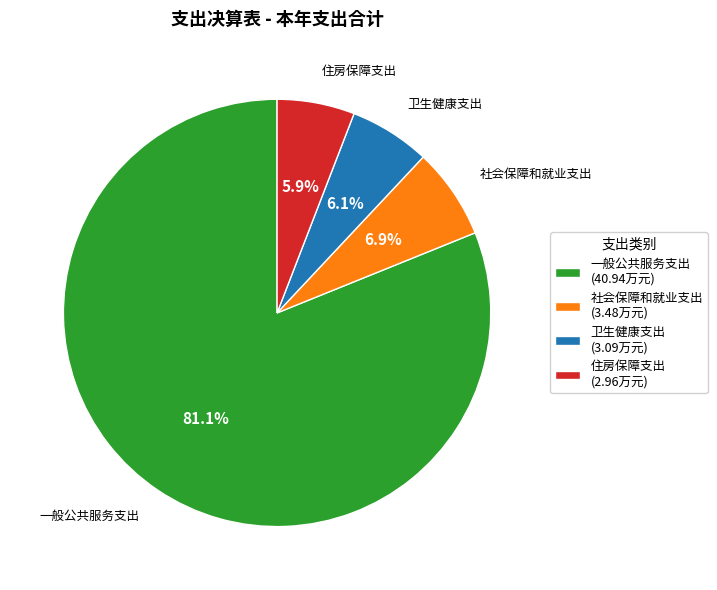

Which slice is the largest?

一般公共服务支出